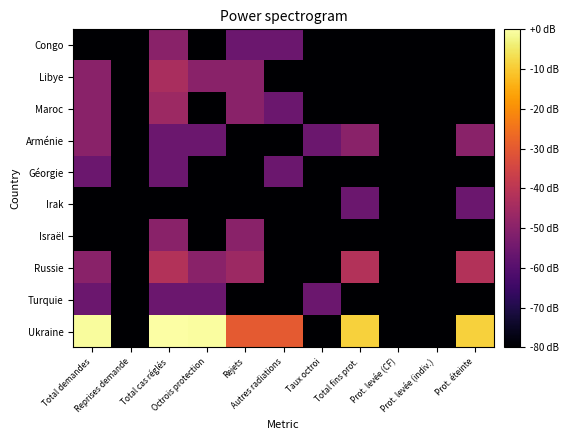

At Taux octroi, list the series in order from largest to smallest.

Arménie, Turquie, Congo, Libye, Maroc, Géorgie, Irak, Israël, Russie, Ukraine